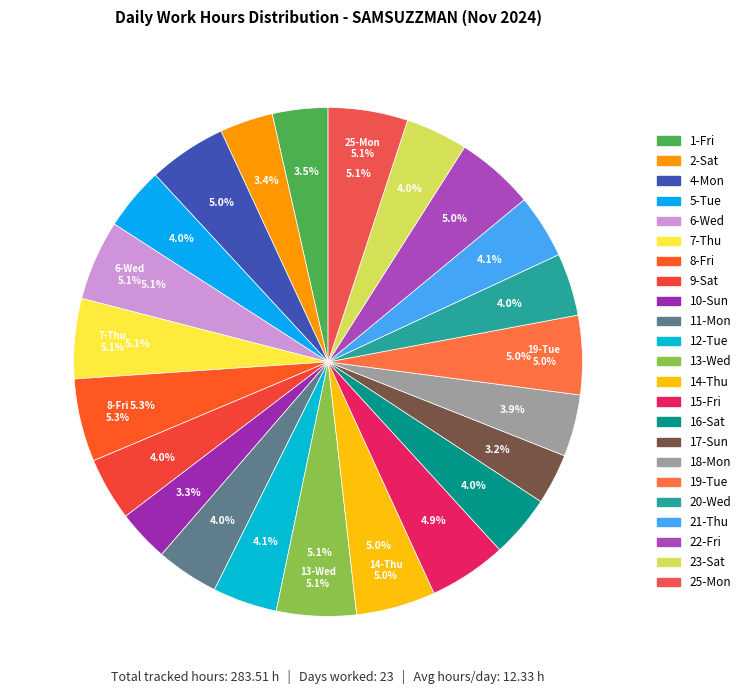

Is there a majority slice in this chart?

No